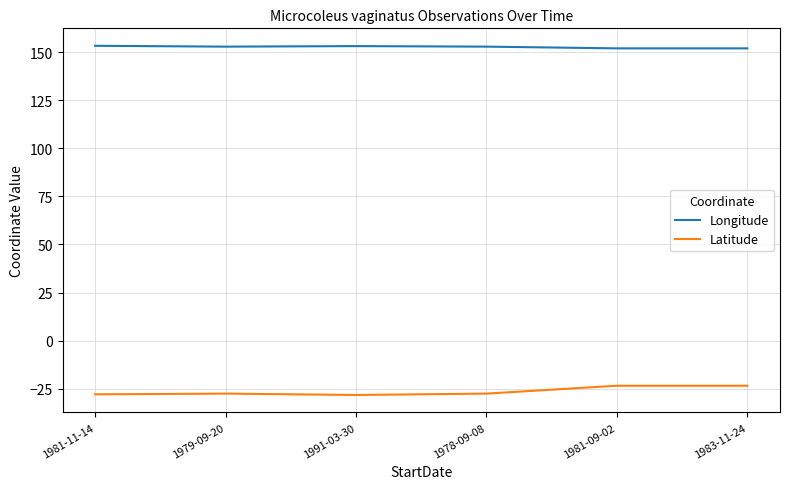

What is the difference between the second highest and second lowest values in the Latitude series?

4.5